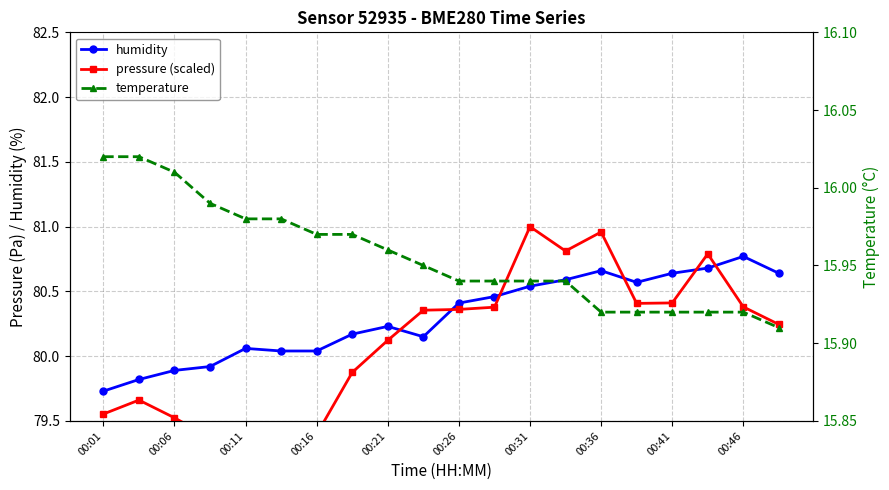

At which label does humidity first exceed 80?

00:11